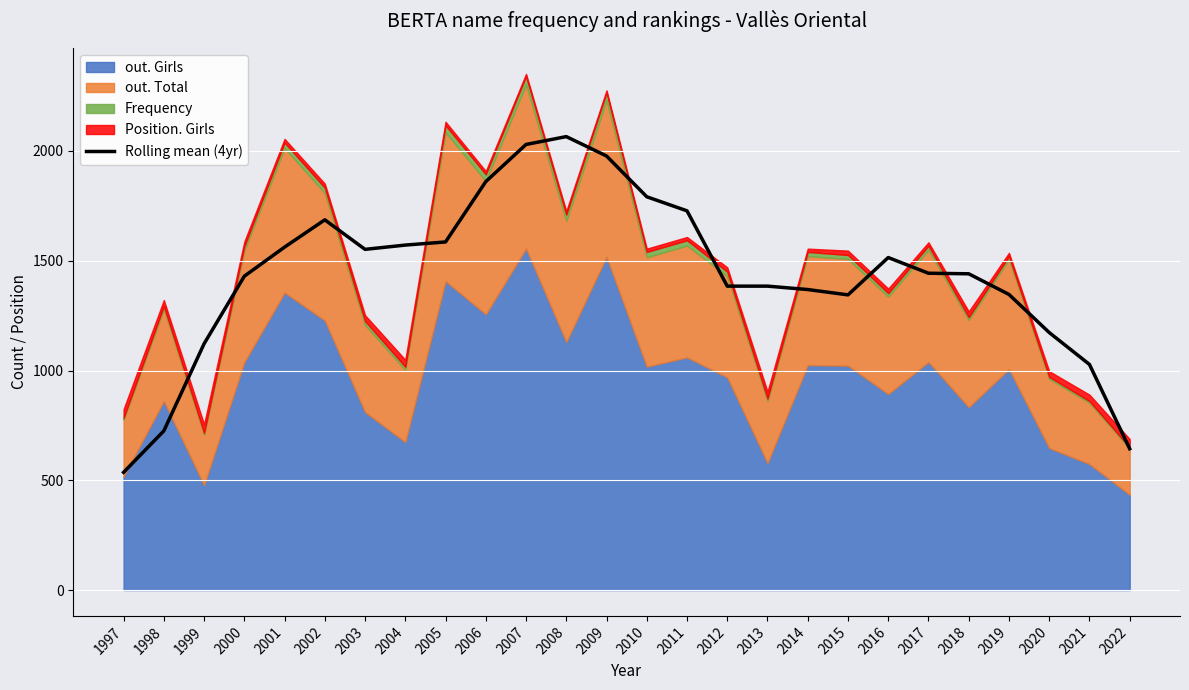

What is the value of the 19th point from the left?

1344.5